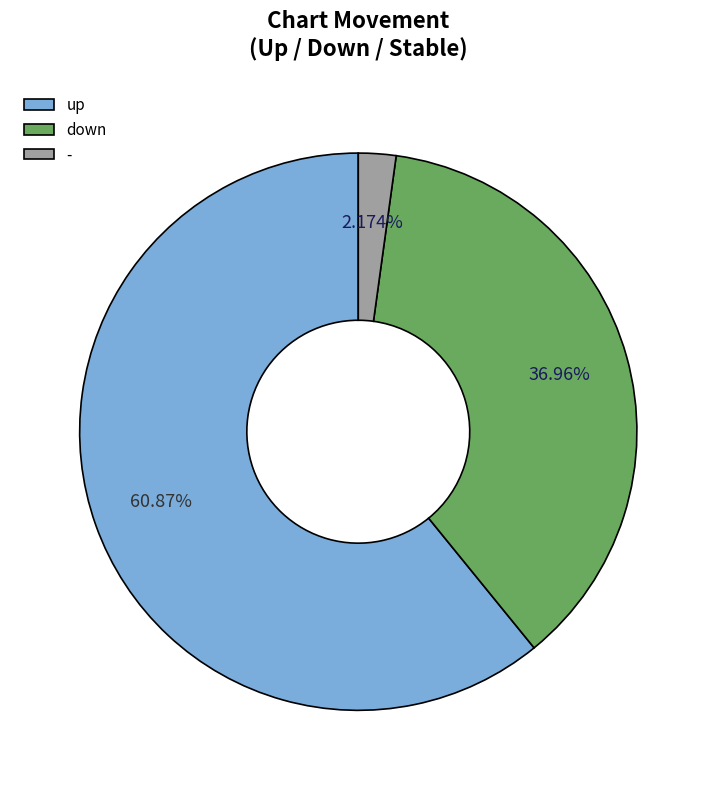

Between up and -, which is larger?

up